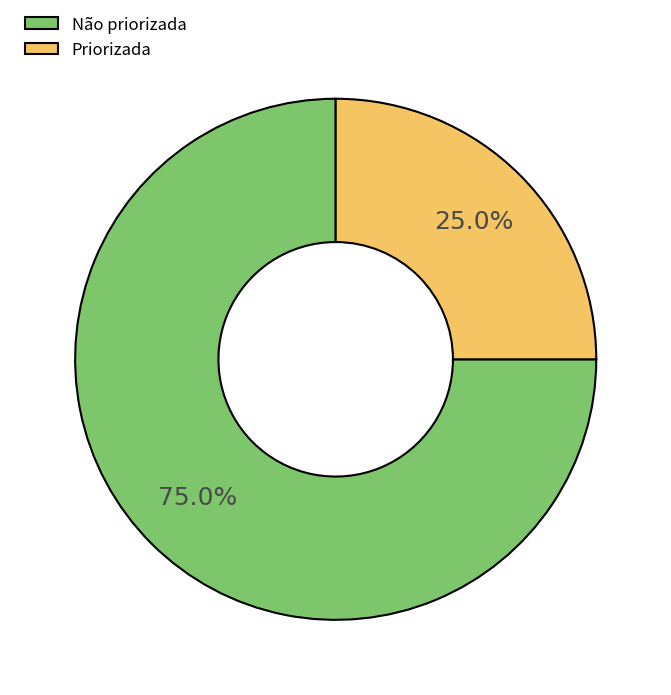

Combined, do Não priorizada and Priorizada account for over 50%?

Yes